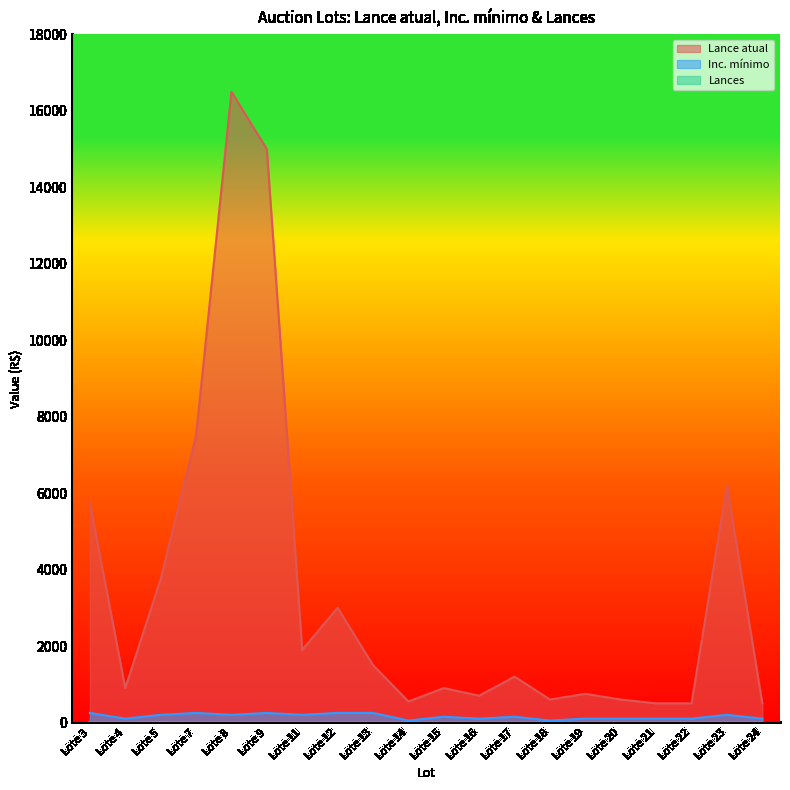

True or false: Lances has more than 2 interior local peaks.

False